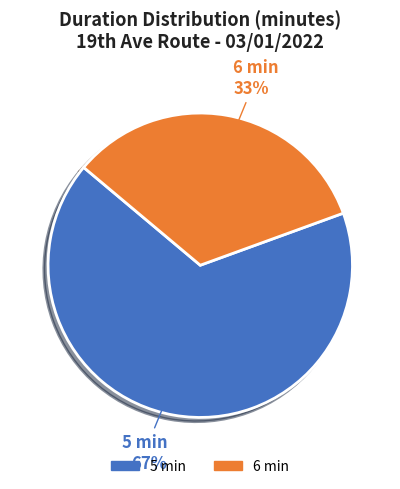

Count the number of slices in the pie.

2